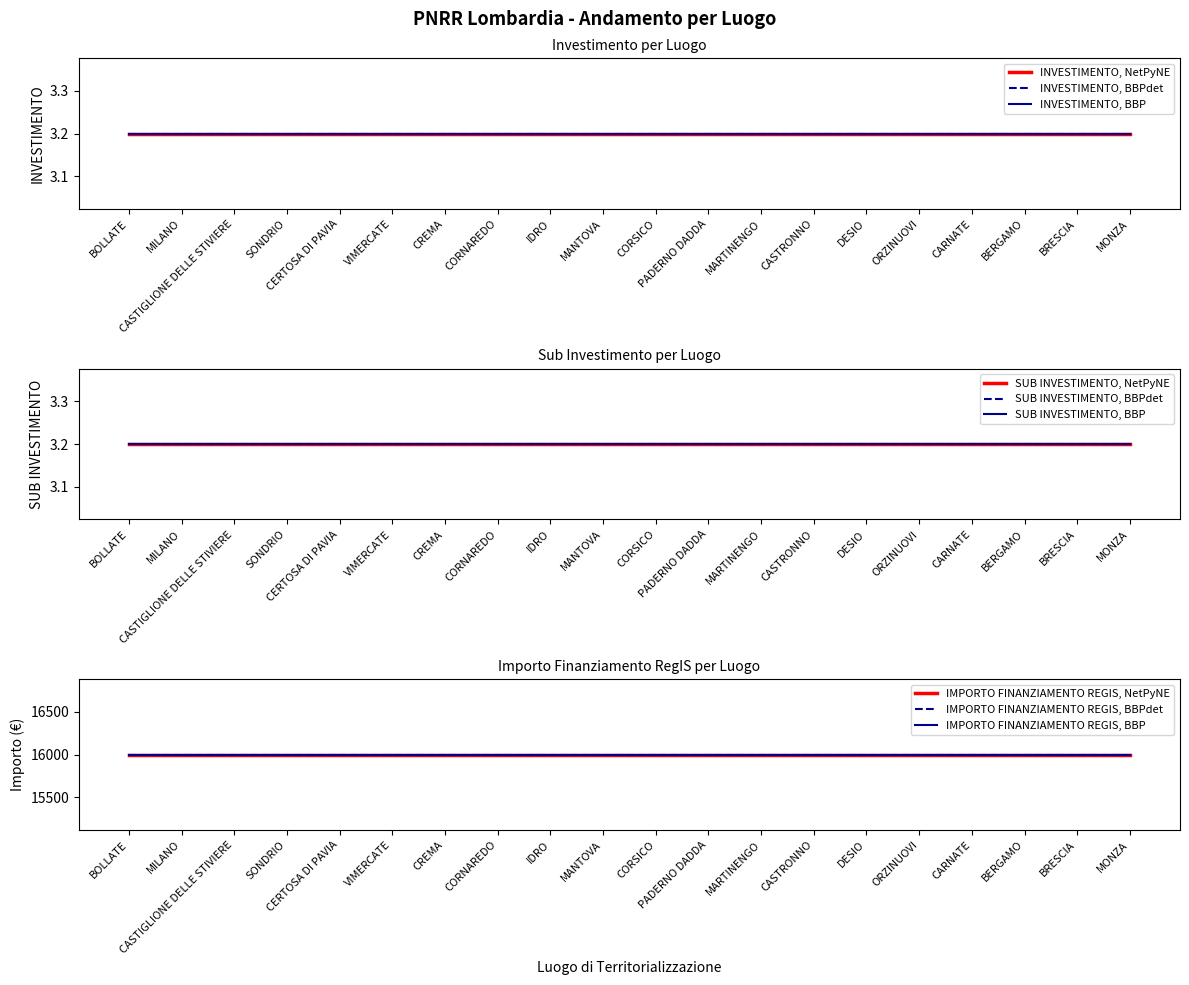

Rank the categories by SUB INVESTIMENTO value from lowest to highest.

BOLLATE, MILANO, CASTIGLIONE DELLE STIVIERE, SONDRIO, CERTOSA DI PAVIA, VIMERCATE, CREMA, CORNAREDO, IDRO, MANTOVA, CORSICO, PADERNO DADDA, MARTINENGO, CASTRONNO, DESIO, ORZINUOVI, CARNATE, BERGAMO, BRESCIA, MONZA